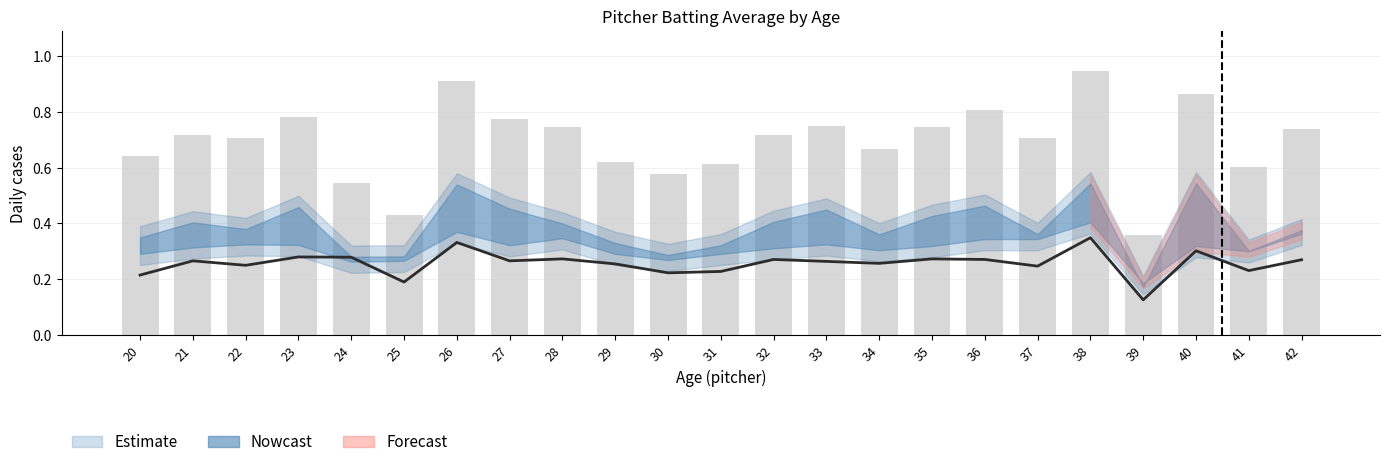

Reading left to right, transcribe all the data shown in this chart.

0.6	0.7	0.7	0.8	0.5	0.4	0.9	0.8	0.7	0.6	0.6	0.6	0.7	0.7	0.7	0.7	0.8	0.7	0.9	0.4	0.9	0.6	0.7